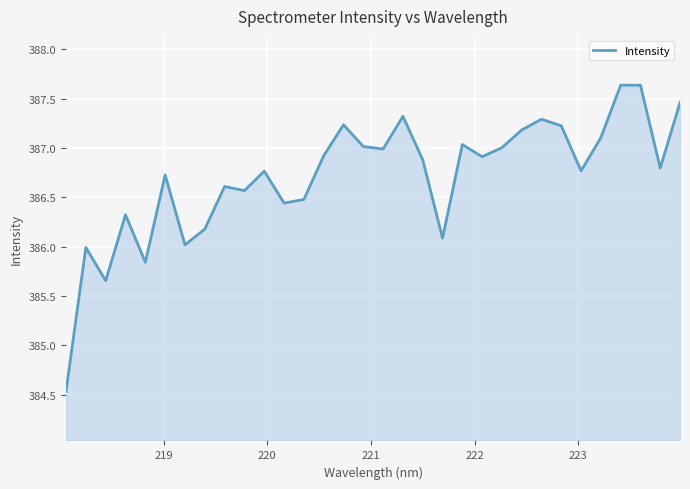

What is the difference between the maximum and minimum values?

3.1